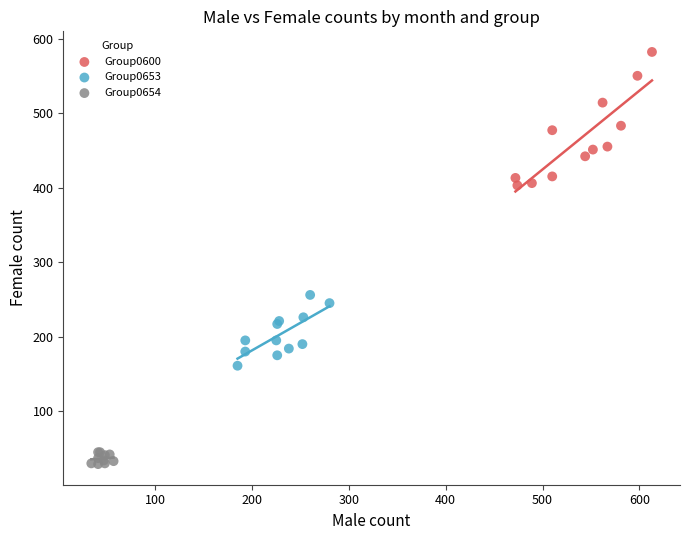

Which series reaches the maximum Y coordinate?

Group0600